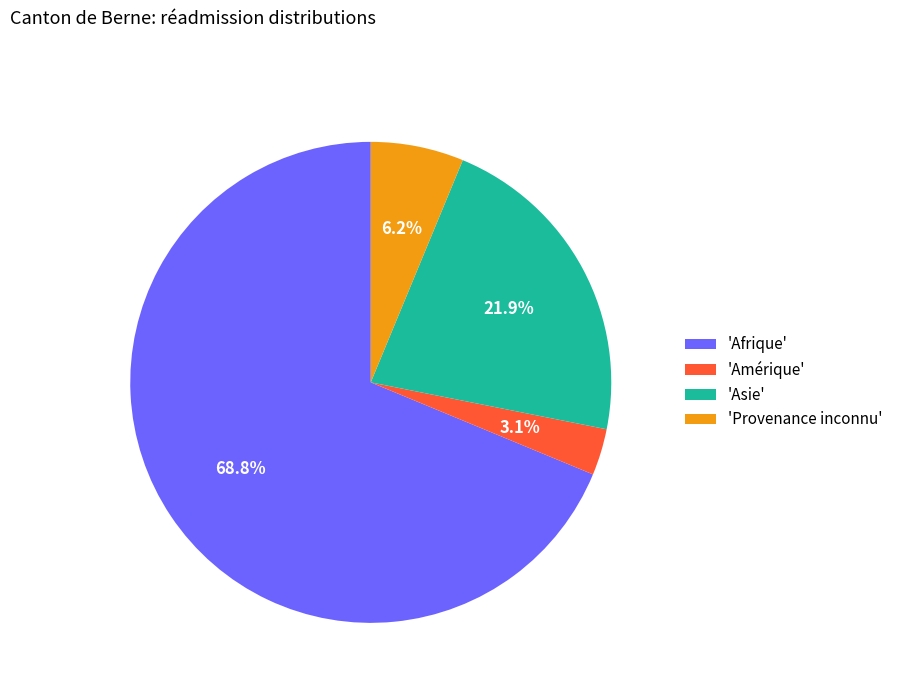

Which has a higher value, 'Afrique' or 'Asie'?

'Afrique'